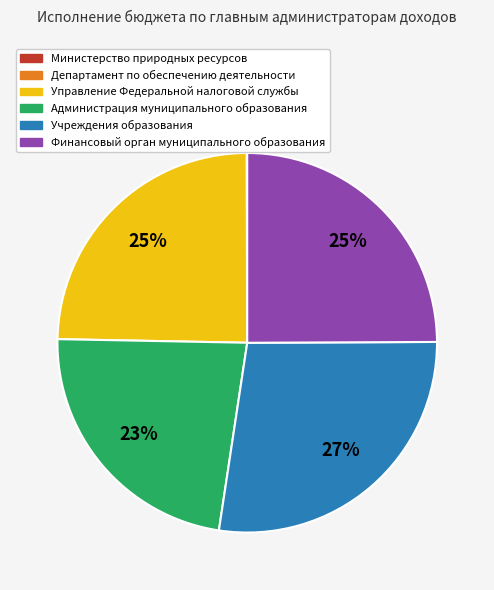

Which has a higher value, Учреждения образования or Управление Федеральной налоговой службы?

Учреждения образования